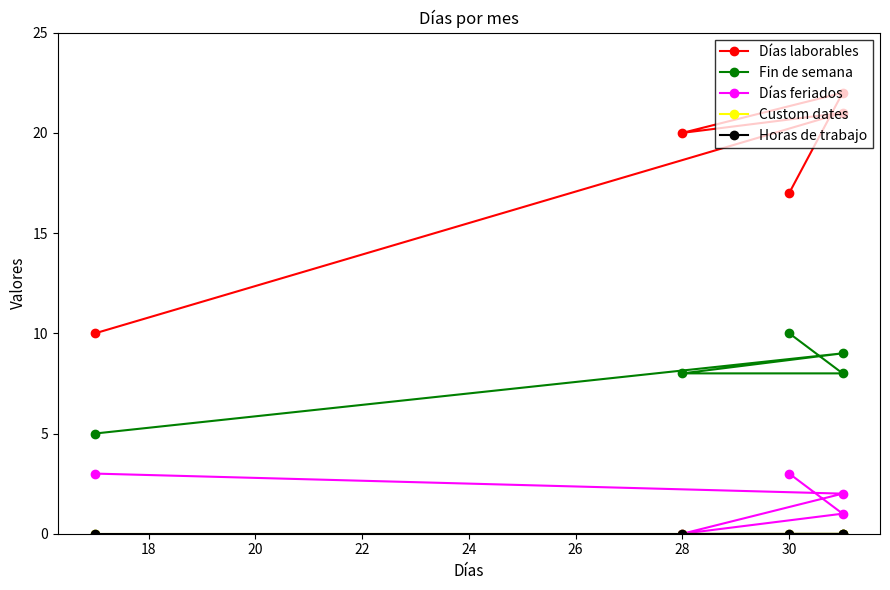

Which series has the largest total across all categories?

Días laborables